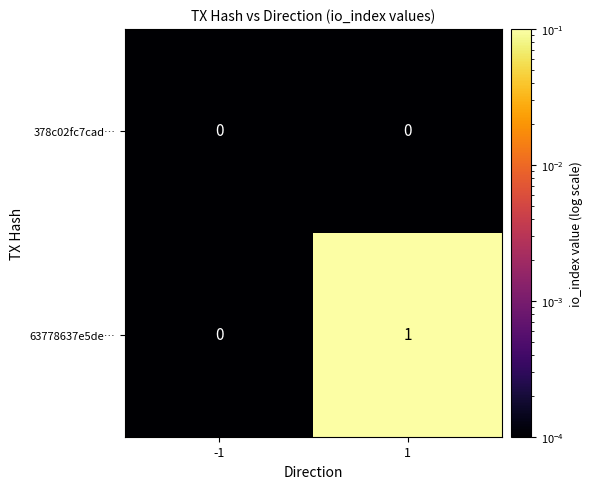

Reading right to left, transcribe all the data shown in this chart.

378c02fc7cad…: 1=0	-1=0
63778637e5de…: 1=1	-1=0